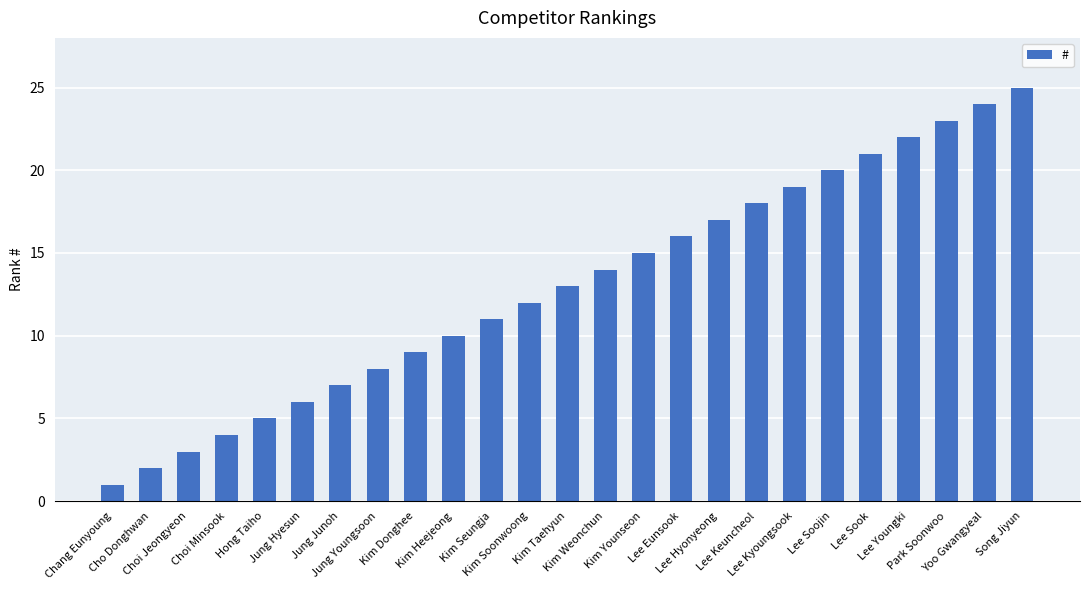

What is the smallest value displayed?

1